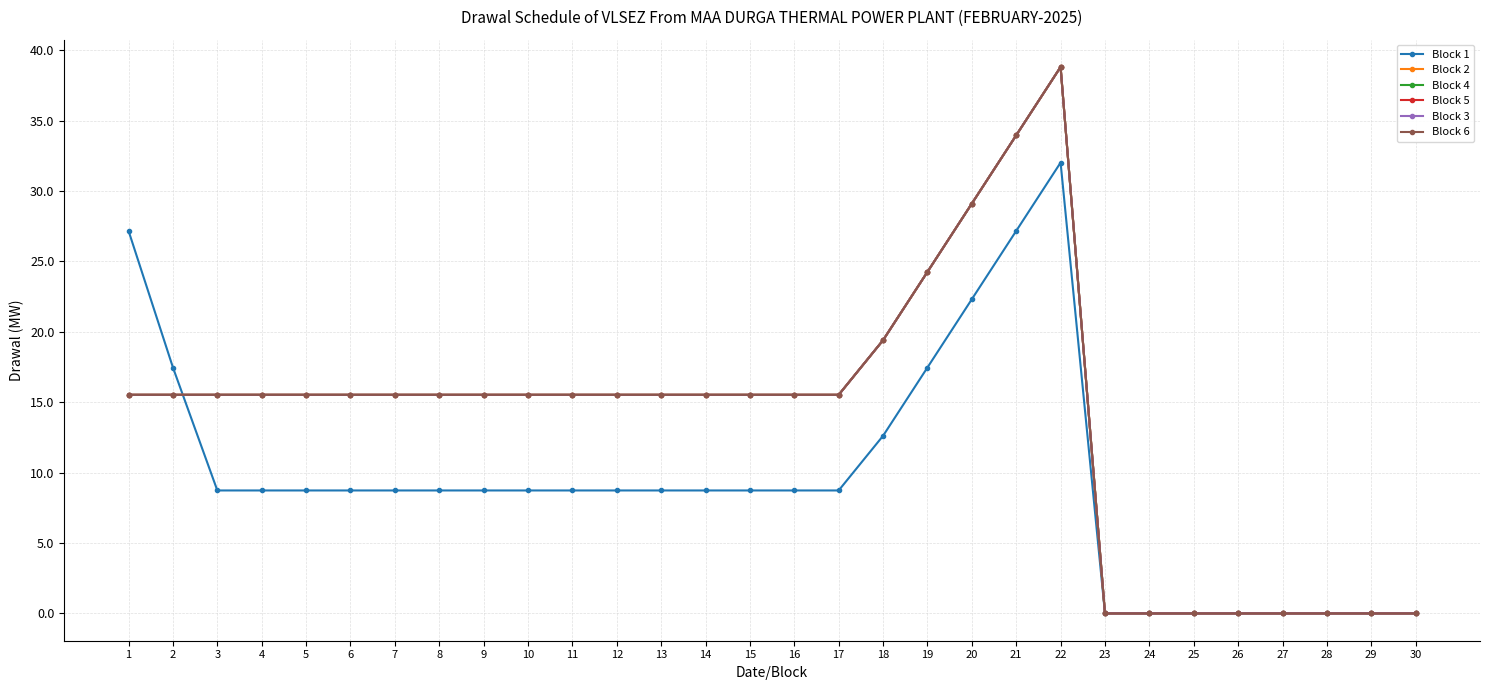

Is this an area chart (filled region under the line)?

No